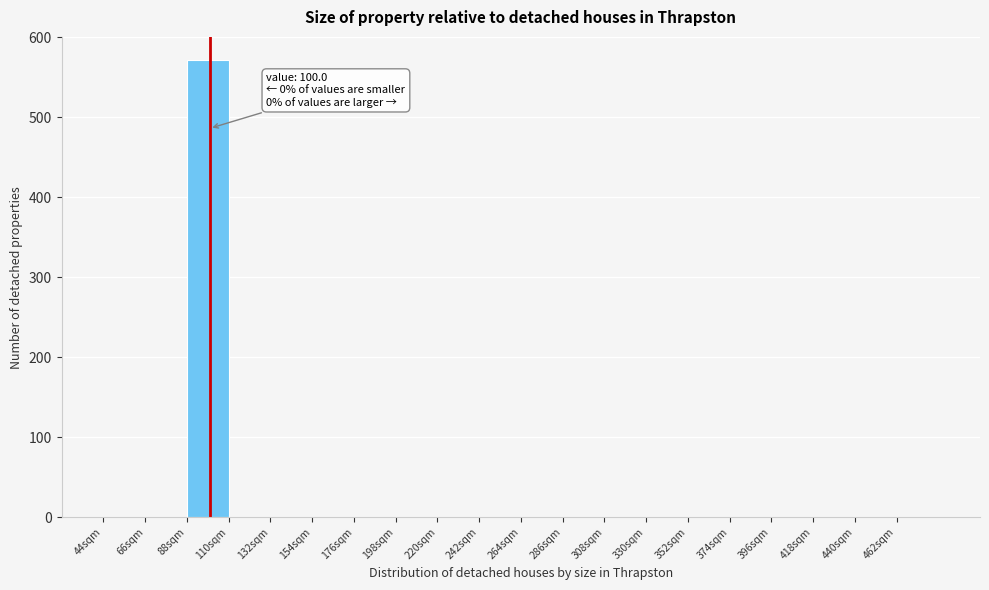

Over which range of the x-axis is the bar tallest?

88 to 110